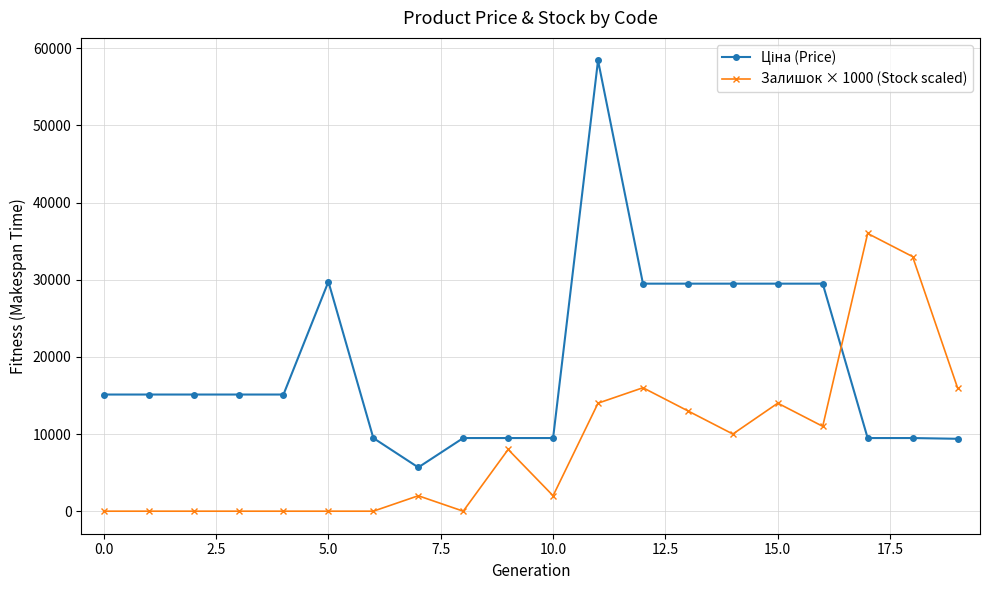

True or false: Залишок × 1000 (Stock scaled) has more than 2 points higher than both neighbors.

True